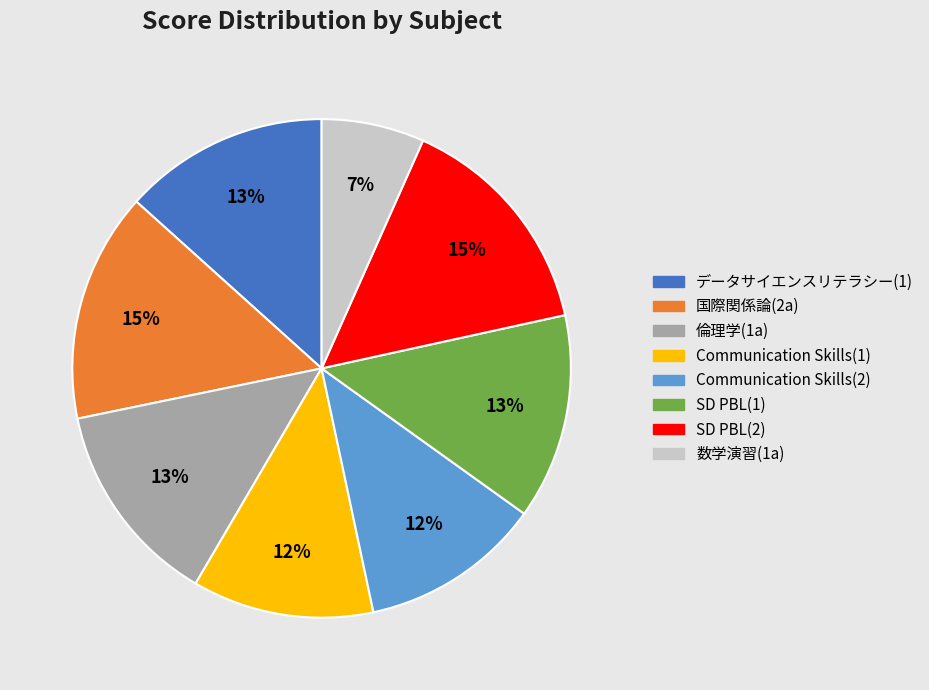

To the nearest percent, what percentage of the pie is SD PBL(1)?

13%